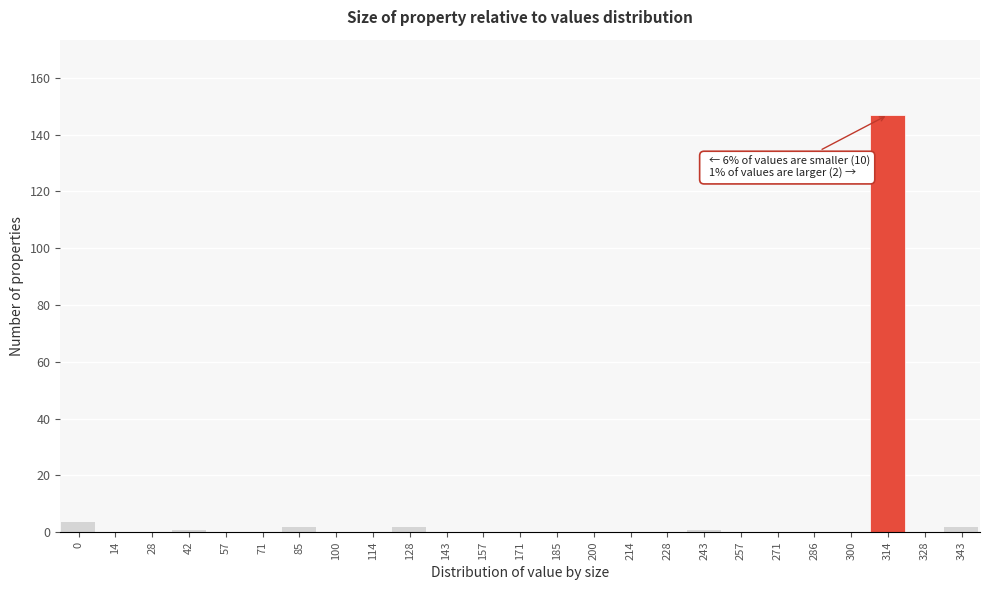

Reading left to right, list all the values displayed in this chart.

0=4	14=0	28=0	42=1	57=0	71=0	85=2	100=0	114=0	128=2	143=0	157=0	171=0	185=0	200=0	214=0	228=0	243=1	257=0	271=0	286=0	300=0	314=147	328=0	343=2